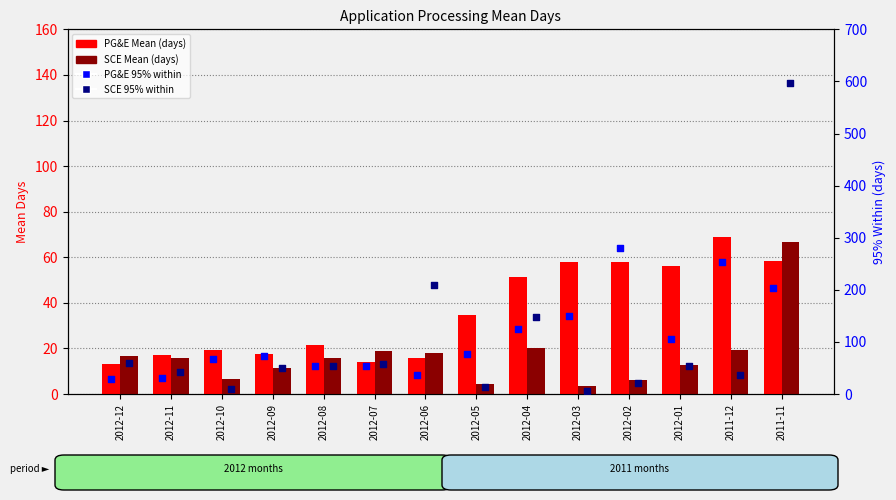

What is the total value across all series at 2011-11?

924.8